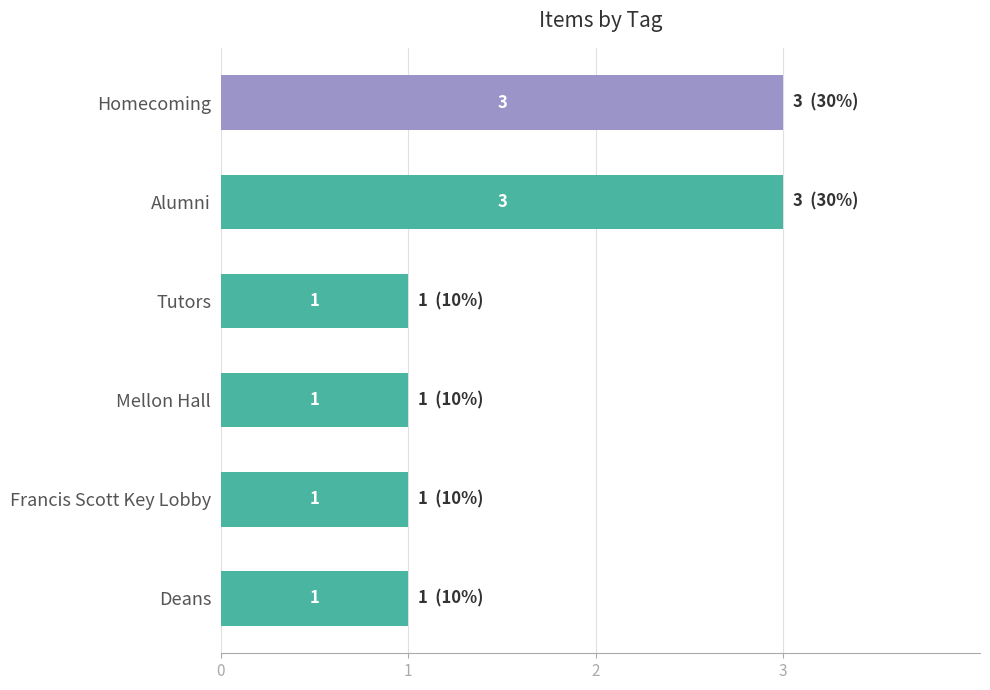

Which has a higher value, Homecoming or Mellon Hall?

Homecoming